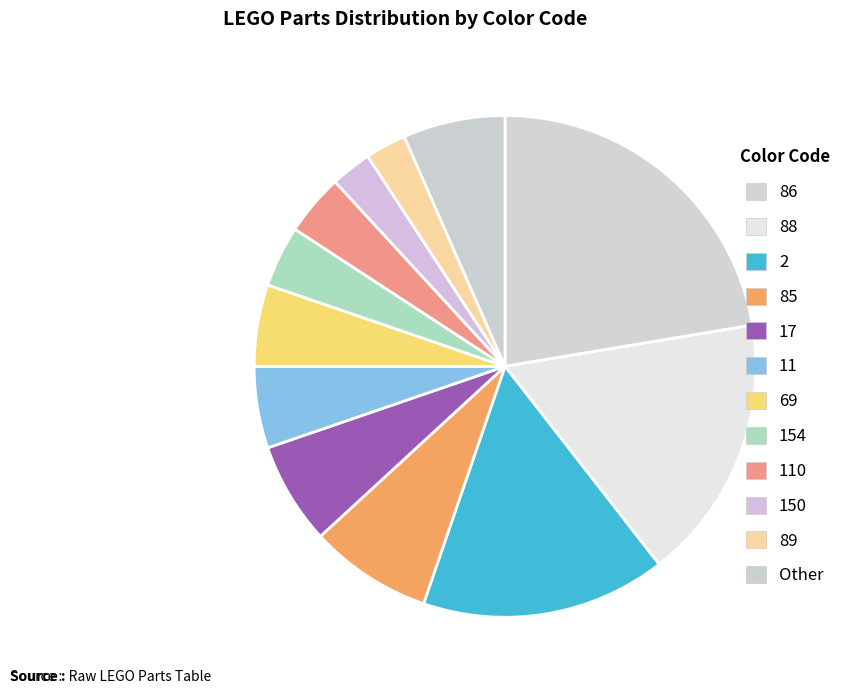

How many slices are in this pie chart?

12